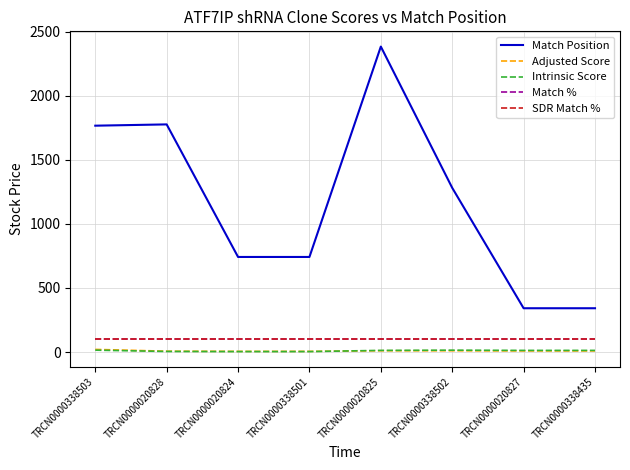

What is the smallest value displayed?

4.0